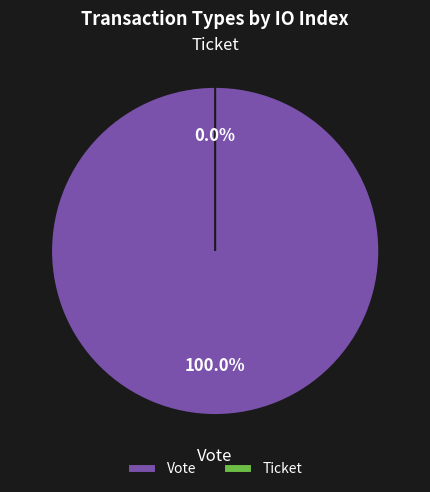

How many slices are in this pie chart?

2